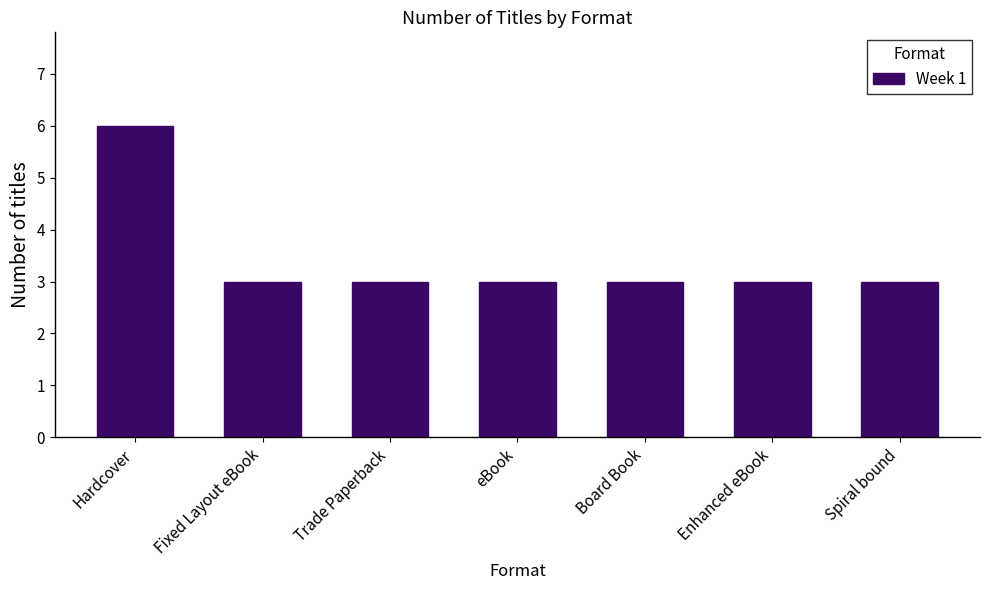

What is the difference between the values at Hardcover and Spiral bound?

3